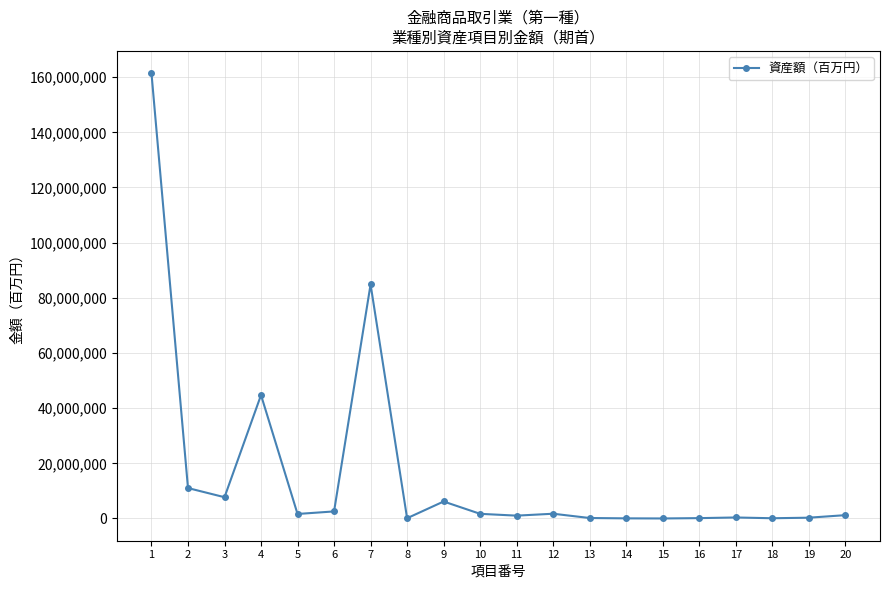

What is the ratio of the value at 3 to the value at 5?

4.7